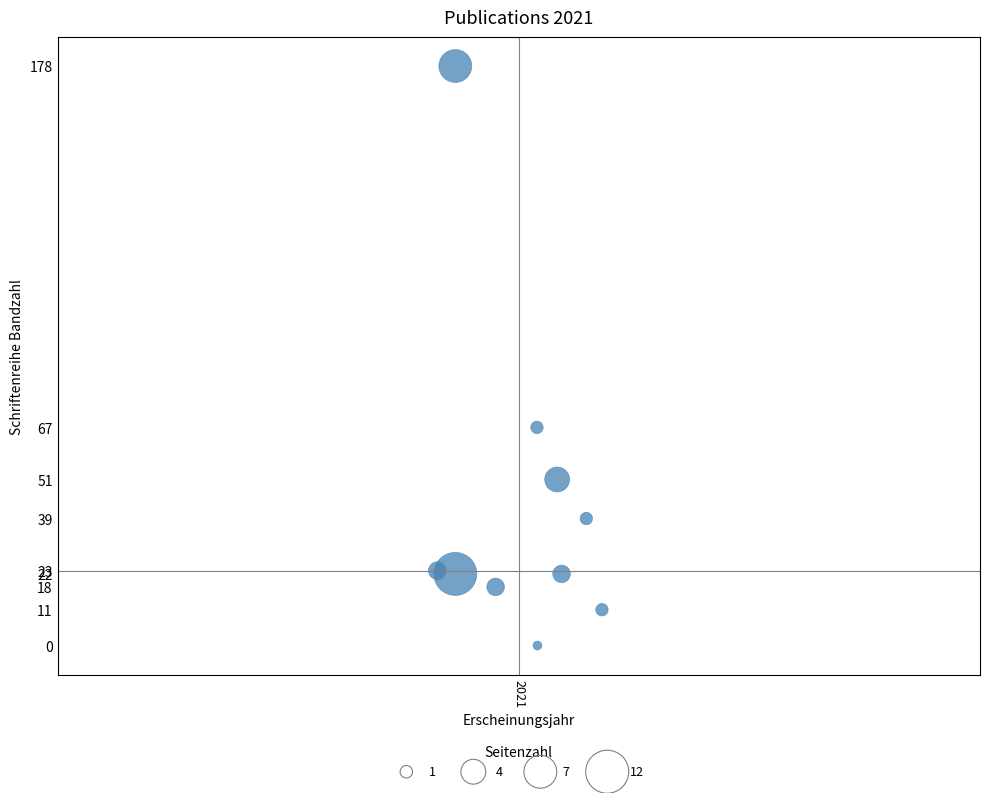

What is the average Y value?

43